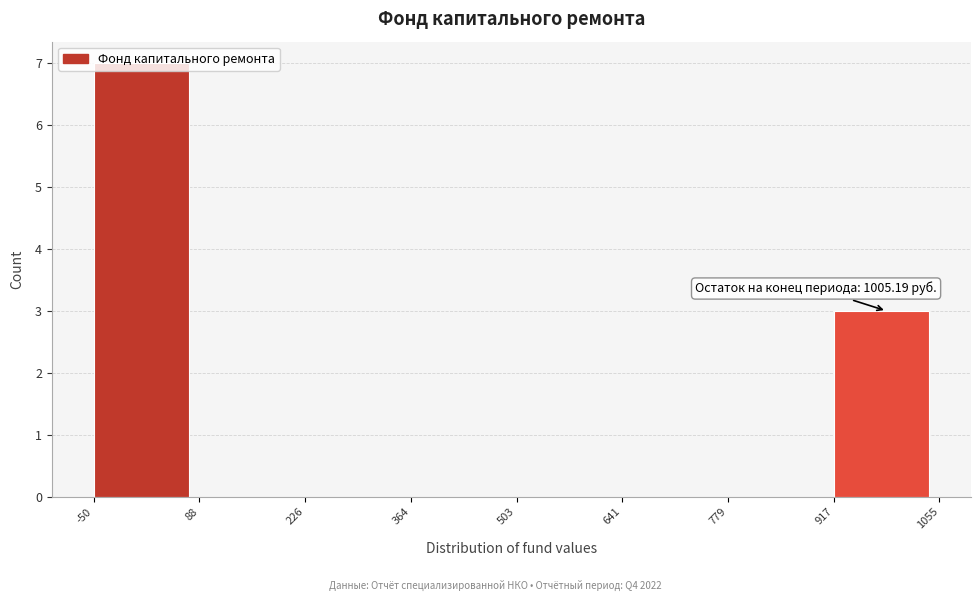

Which range on the x-axis has the tallest bar?

-50 to 88